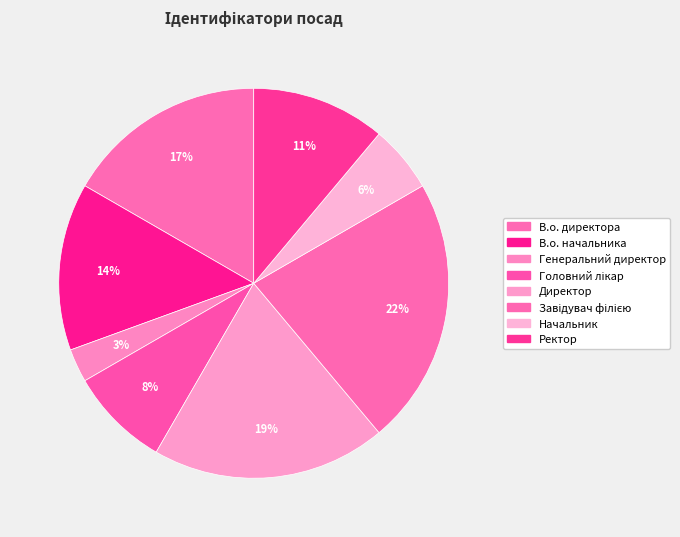

How many slices are in this pie chart?

8